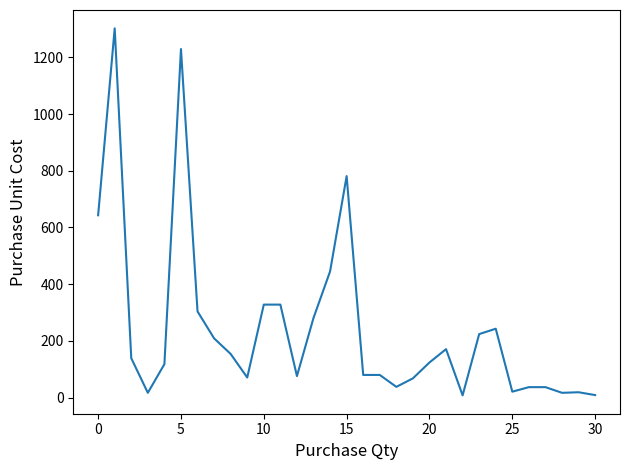

How many lines are shown in the chart?

1